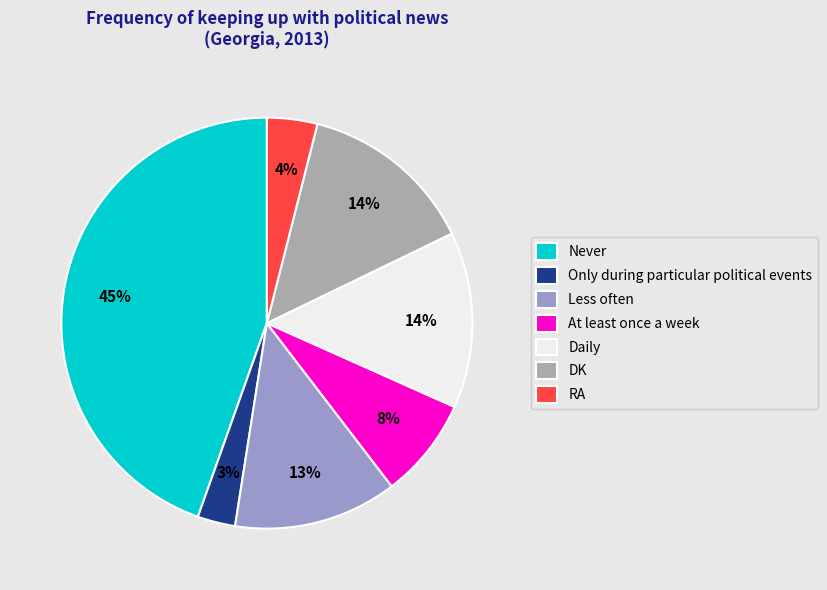

Is Less often the majority of the pie?

No